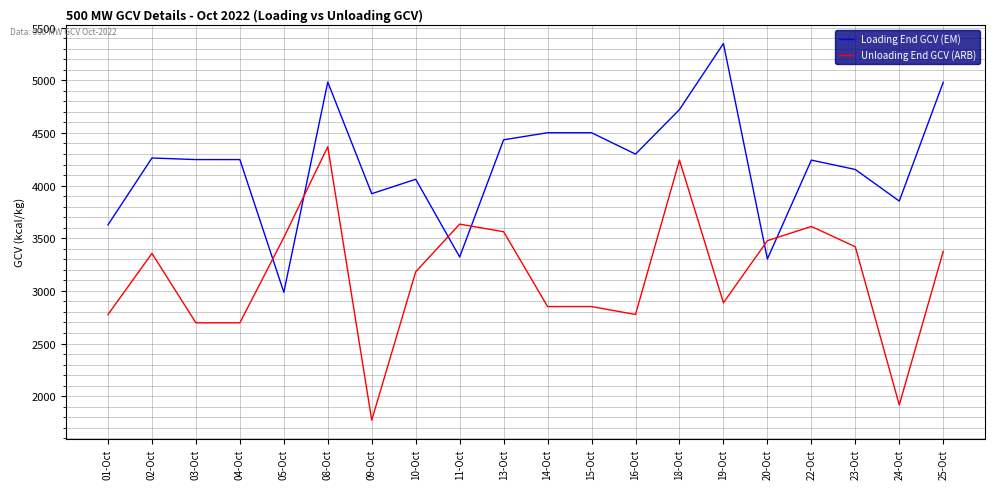

Is the value of Unloading End GCV (ARB) at 16-Oct greater than the value of Loading End GCV (EM) at 03-Oct?

No